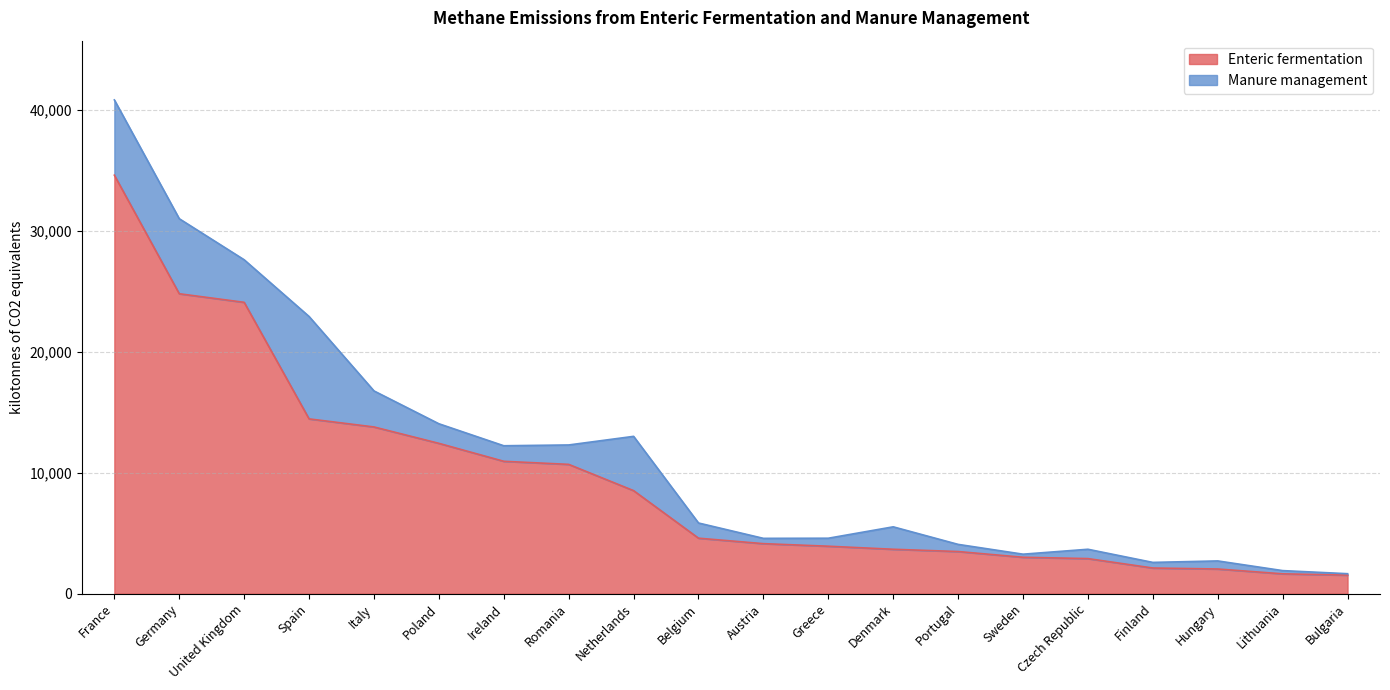

What is the label of the 11th point from the left?

Austria